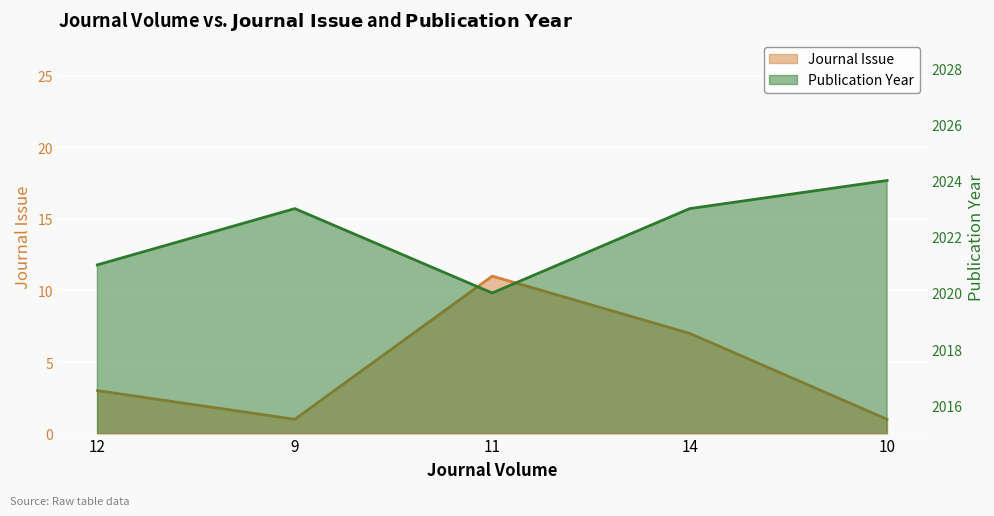

Which category has the highest value in the Journal Issue series?

11